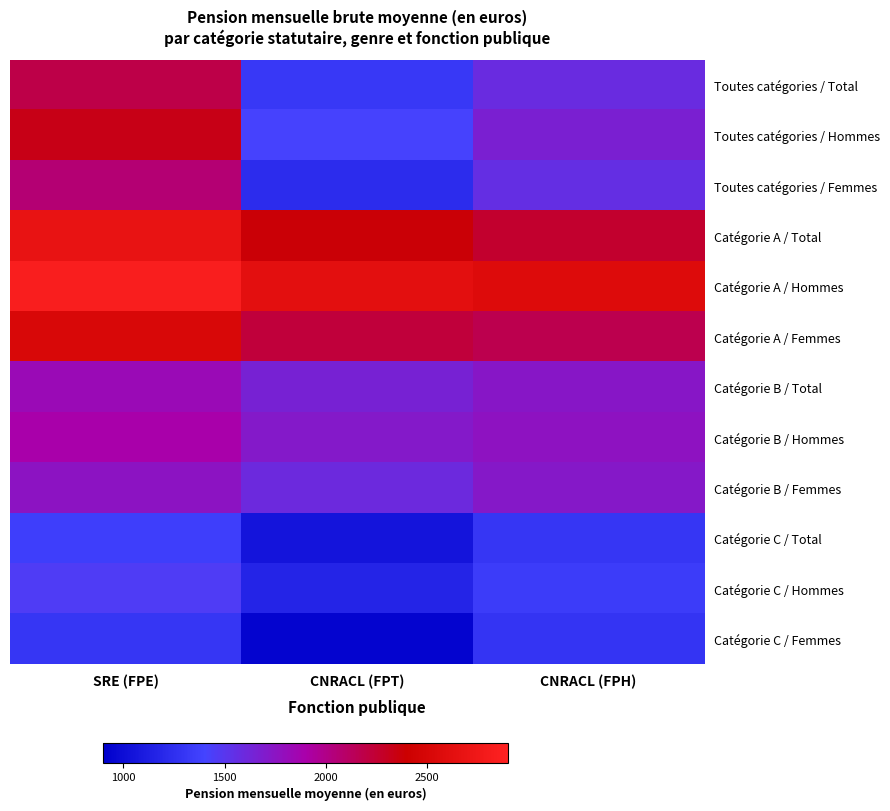

Reading left to right, what are all the values shown in this chart?

Toutes catégories / Total: SRE (FPE)=2188.6	CNRACL (FPT)=1319.5	CNRACL (FPH)=1586.9
Toutes catégories / Hommes: SRE (FPE)=2330.2	CNRACL (FPT)=1414.3	CNRACL (FPH)=1671.1
Toutes catégories / Femmes: SRE (FPE)=2059.0	CNRACL (FPT)=1235.4	CNRACL (FPH)=1563.0
Catégorie A / Total: SRE (FPE)=2677.4	CNRACL (FPT)=2383.9	CNRACL (FPH)=2260.5
Catégorie A / Hommes: SRE (FPE)=2839.5	CNRACL (FPT)=2627.3	CNRACL (FPH)=2568.6
Catégorie A / Femmes: SRE (FPE)=2524.7	CNRACL (FPT)=2223.3	CNRACL (FPH)=2166.5
Catégorie B / Total: SRE (FPE)=1825.0	CNRACL (FPT)=1651.1	CNRACL (FPH)=1731.6
Catégorie B / Hommes: SRE (FPE)=1894.8	CNRACL (FPT)=1715.6	CNRACL (FPH)=1762.9
Catégorie B / Femmes: SRE (FPE)=1752.8	CNRACL (FPT)=1598.5	CNRACL (FPH)=1724.8
Catégorie C / Total: SRE (FPE)=1365.5	CNRACL (FPT)=1049.5	CNRACL (FPH)=1304.2
Catégorie C / Hommes: SRE (FPE)=1456.0	CNRACL (FPT)=1168.9	CNRACL (FPH)=1350.2
Catégorie C / Femmes: SRE (FPE)=1302.4	CNRACL (FPT)=936.0	CNRACL (FPH)=1289.8